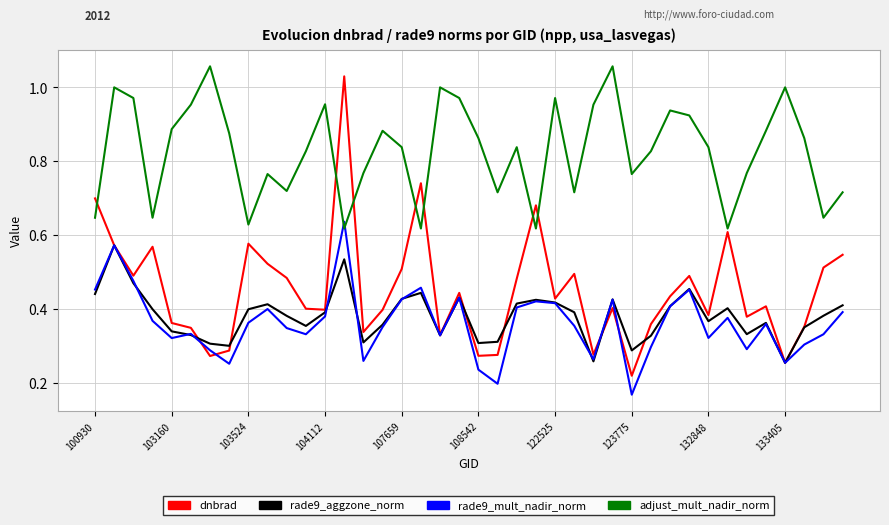

Which series has the largest range (max minus min)?

dnbrad